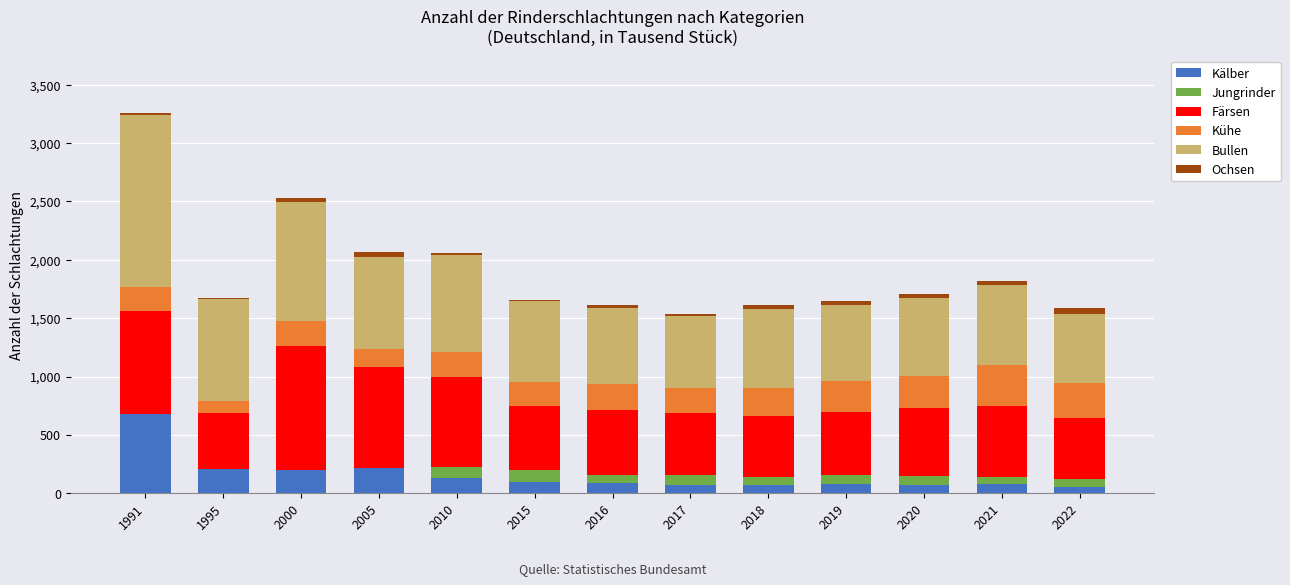

At which category is the sum across all series the highest?

1991